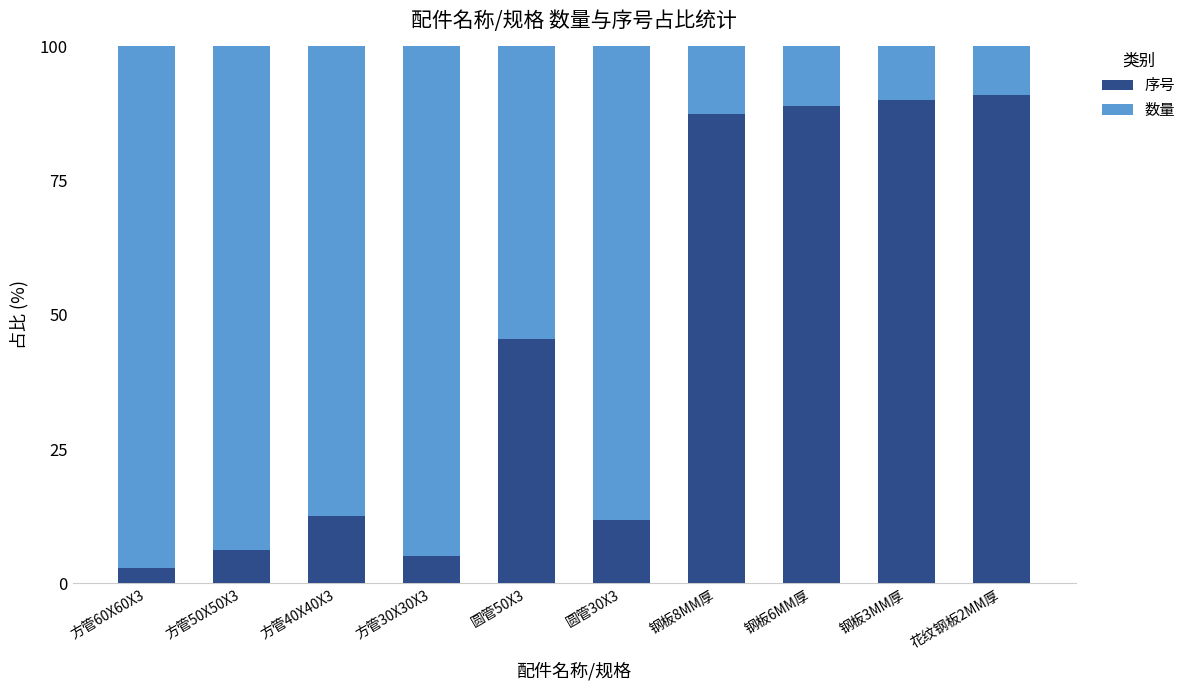

What are all the series names shown in the legend?

序号, 数量